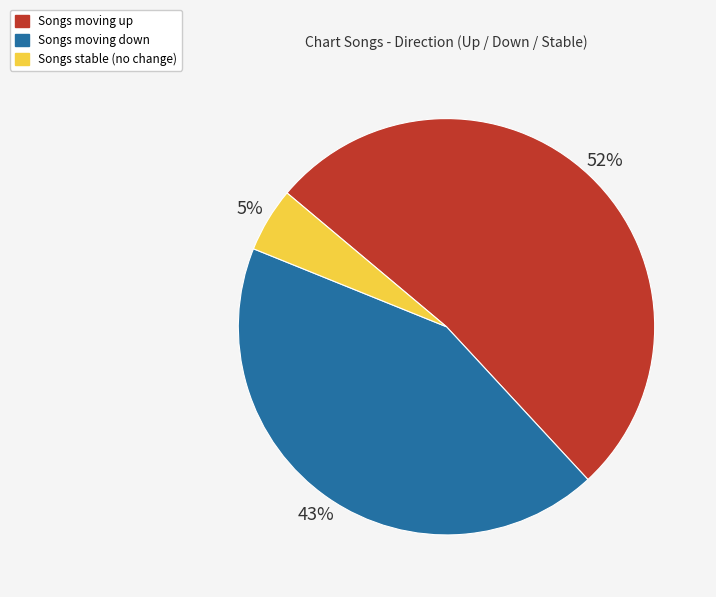

How many slices are in this pie chart?

3